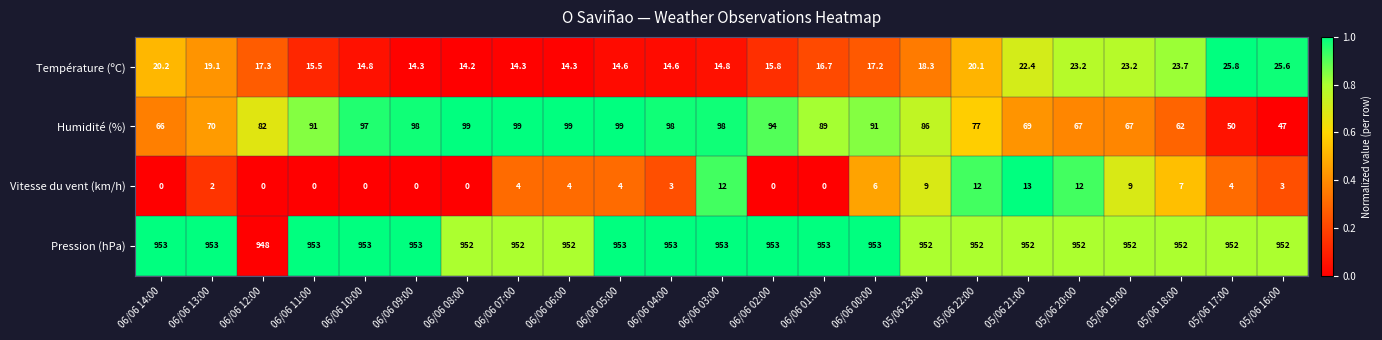

What is the minimum value for Humidité (%)?

47.0